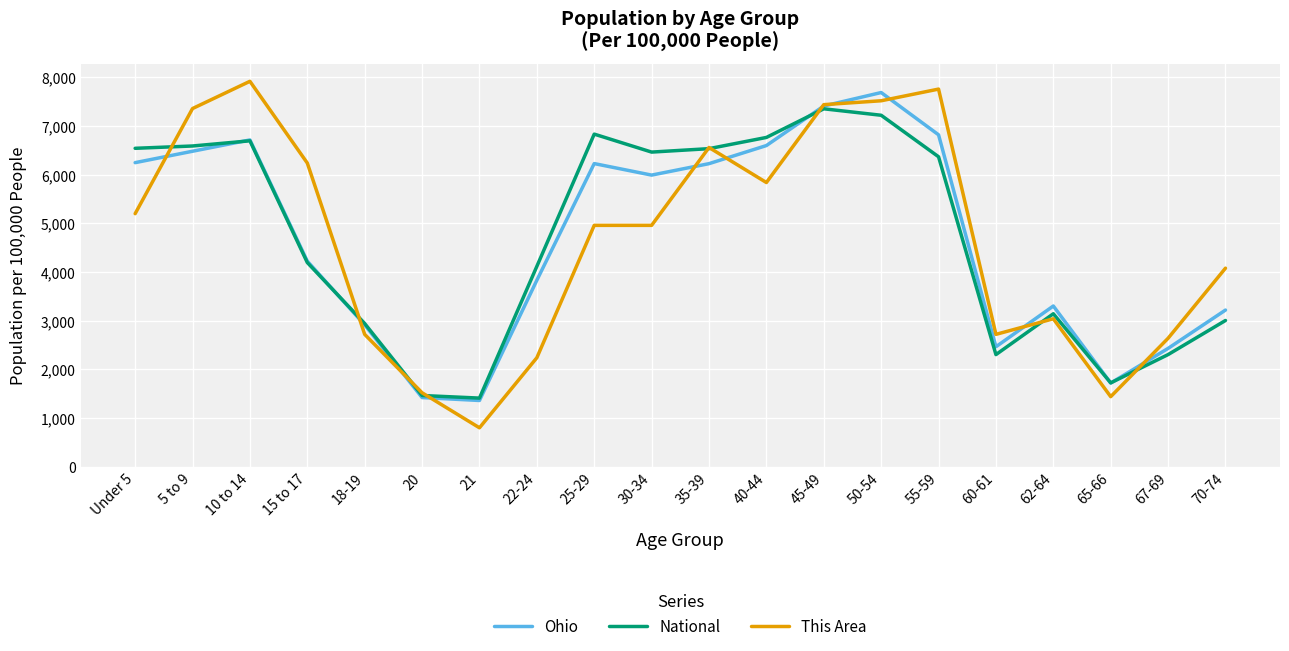

What is the difference between the highest and lowest values at 62-64?

262.6